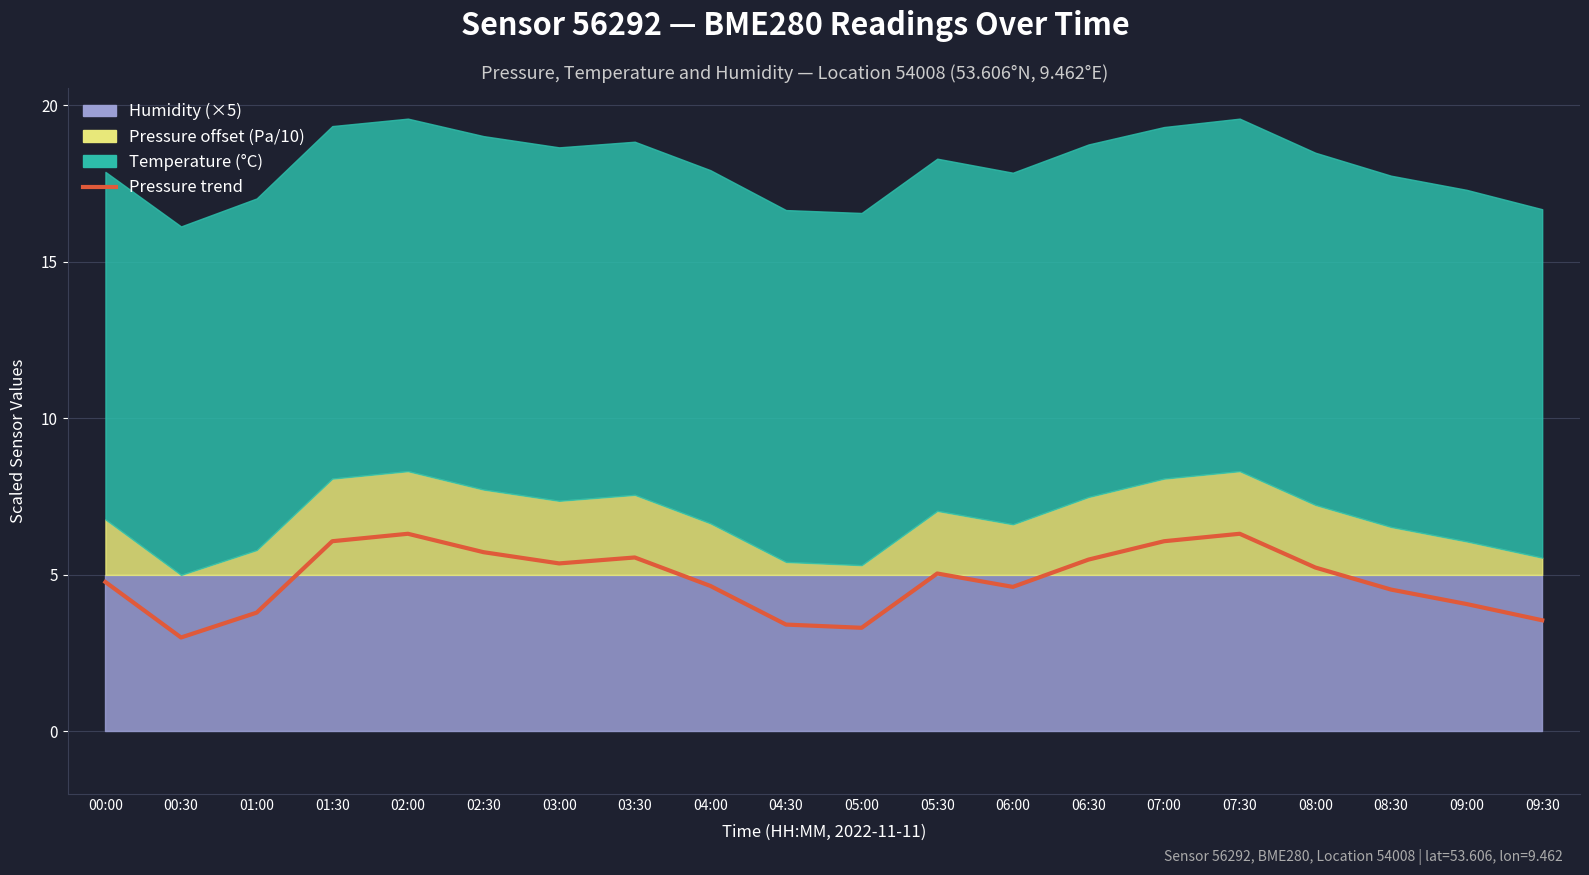

What is the label of the 6th point from the right?

07:00